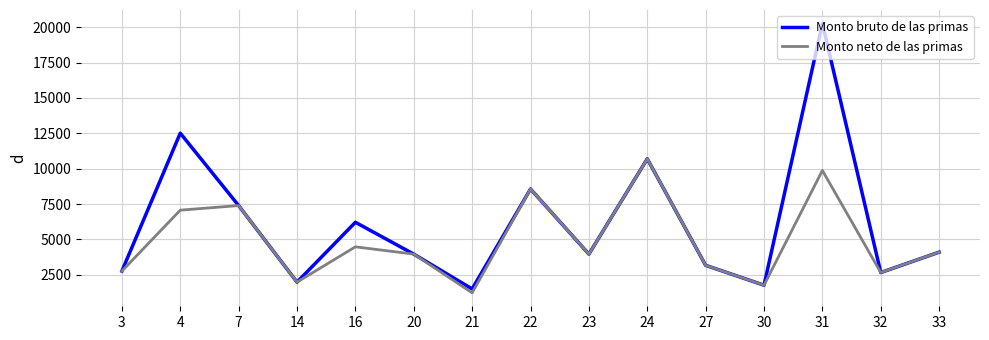

What is the maximum value for Monto neto de las primas?

10696.4